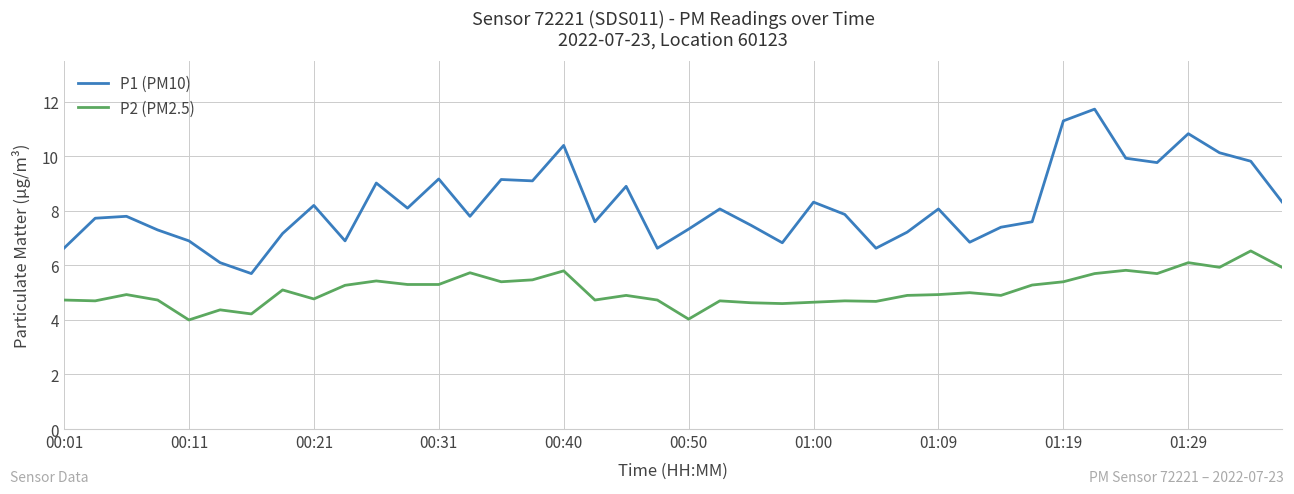

Which series has the largest total across all categories?

P1 (PM10)